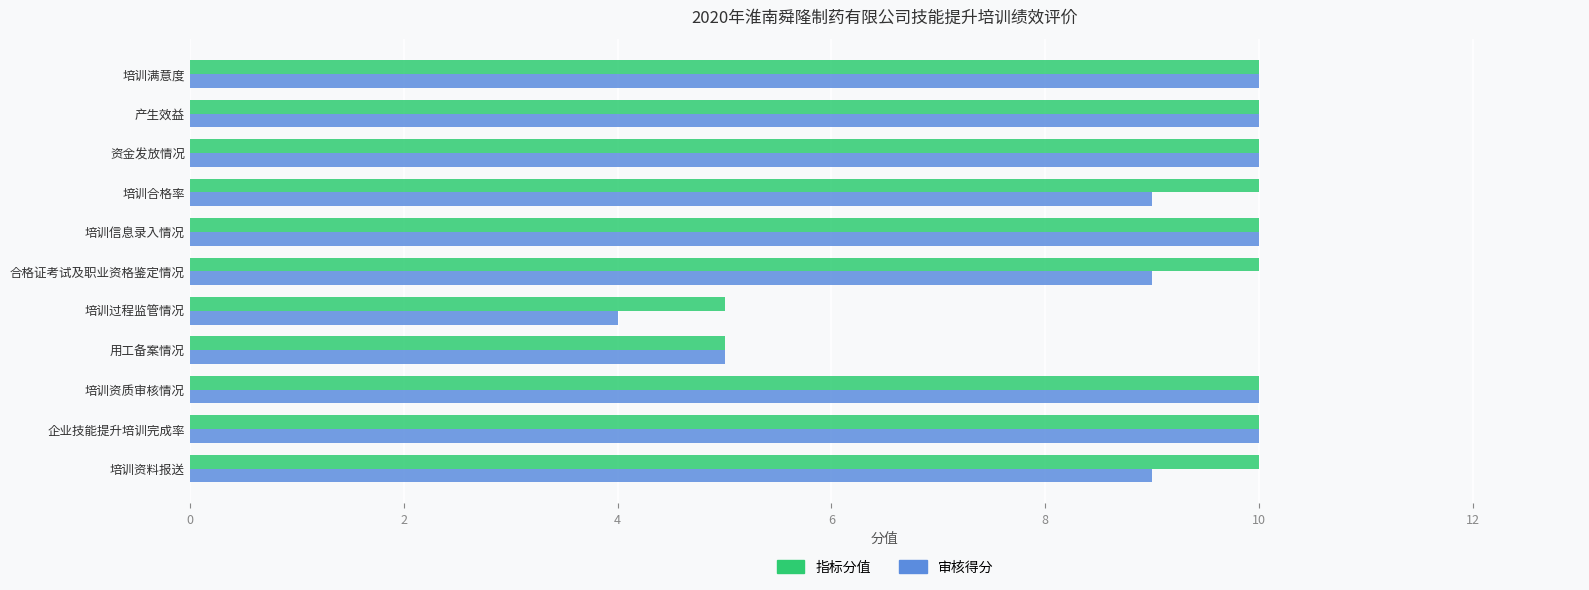

Which series changed the most between 用工备案情况 and 合格证考试及职业资格鉴定情况?

指标分值